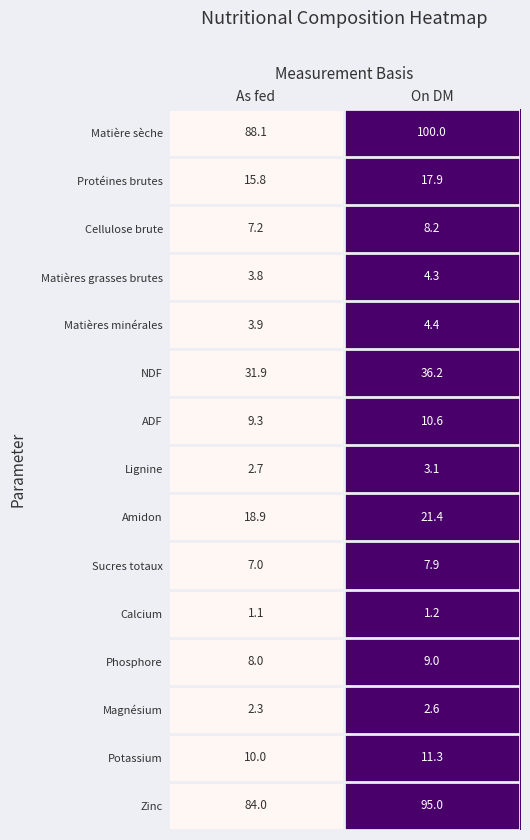

Is it true that Amidon equals 18.9 at As fed?

True